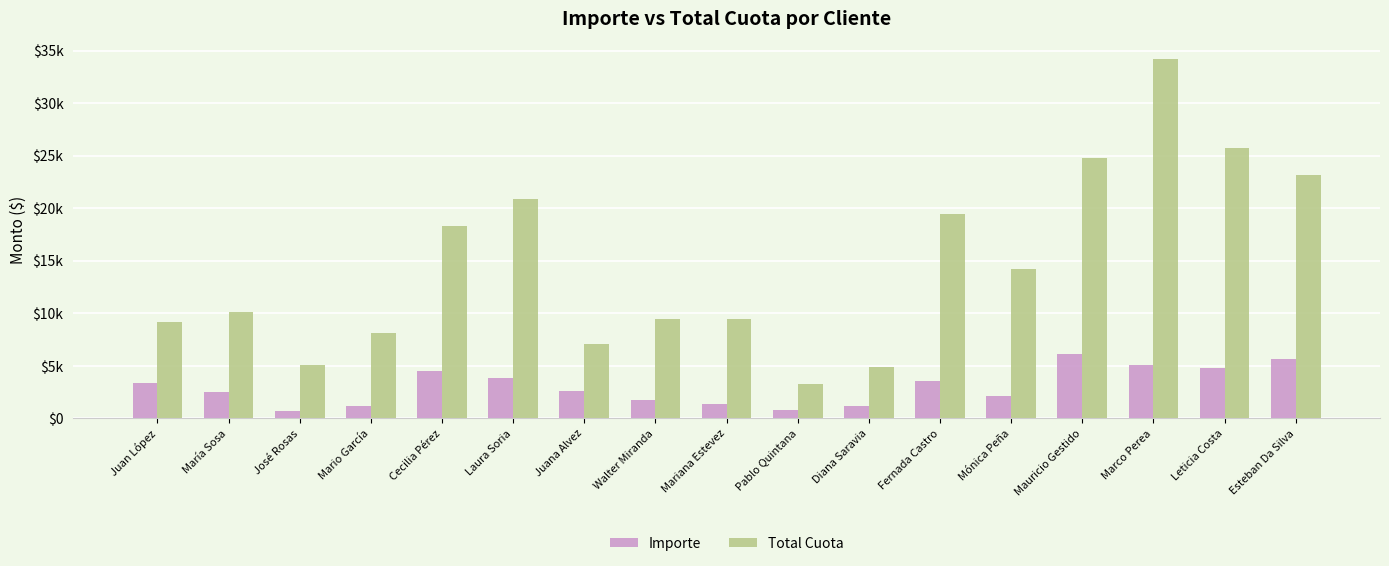

At which label does Total Cuota reach its minimum?

Pablo Quintana